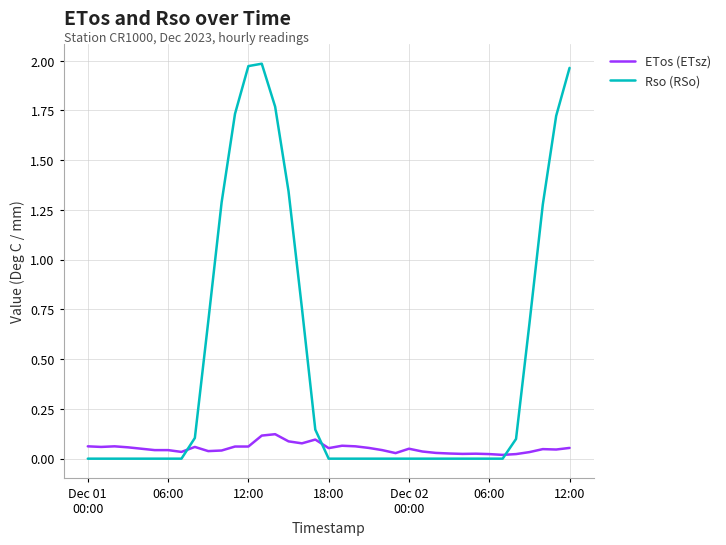

True or false: ETos (ETsz) has more than 2 interior local peaks.

True